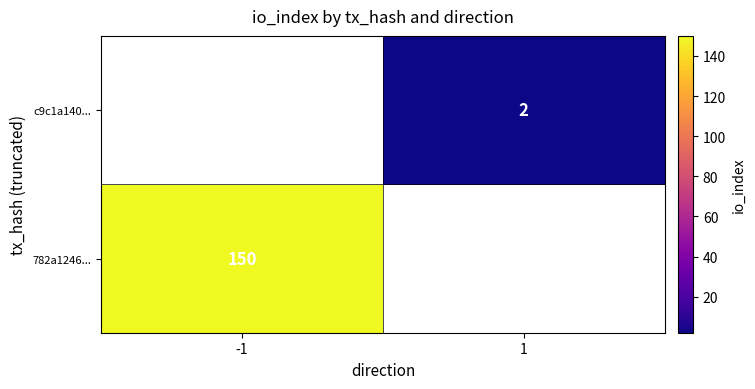

True or false: 782a1246... has a value of 248 at -1.

False